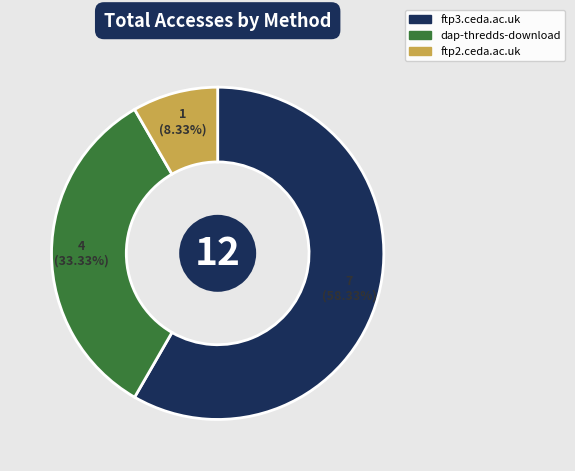

True or false: dap-thredds-download accounts for 33% of the total.

True